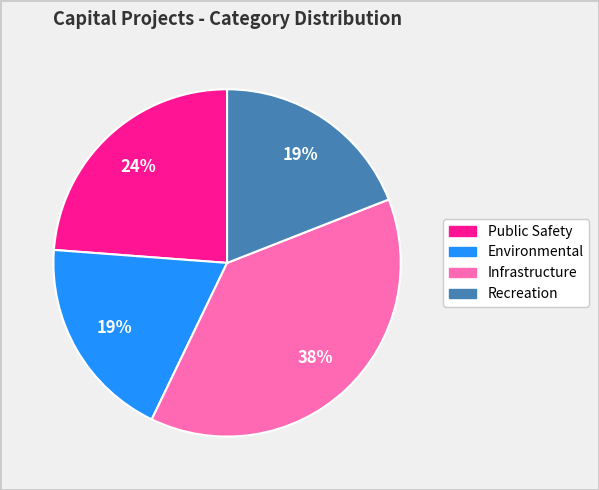

The Public Safety slice represents 24% of the pie. True or false?

True